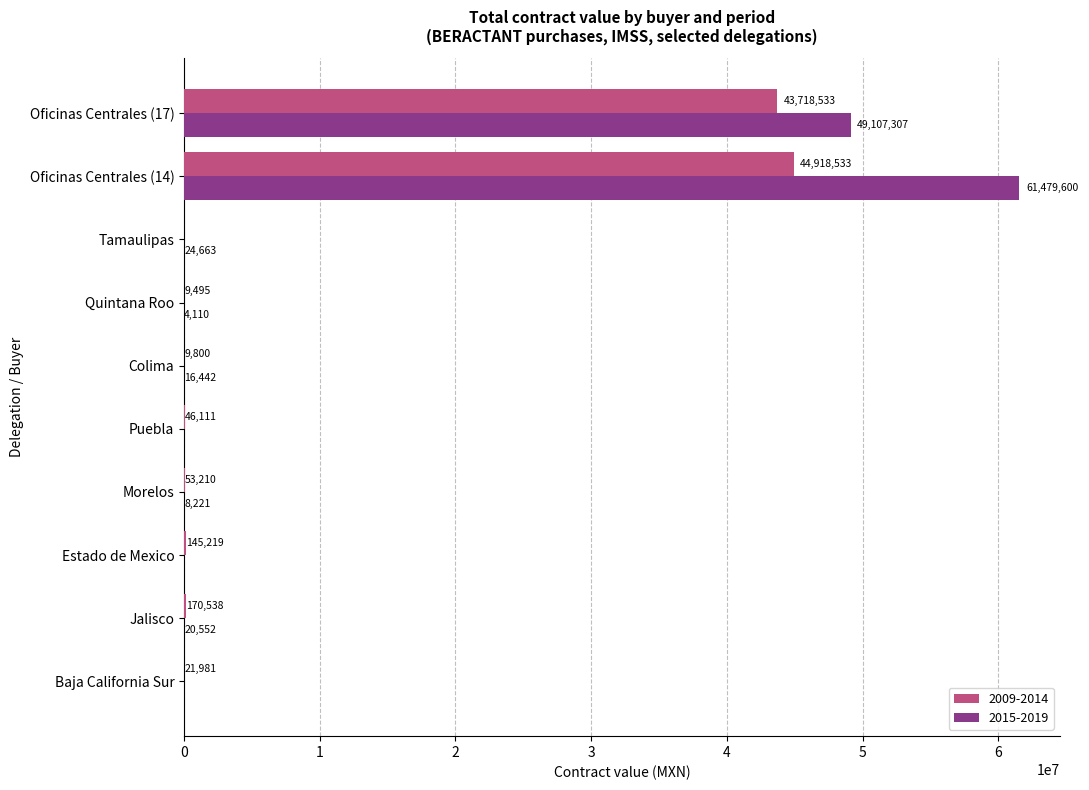

What is the approximate value of 2009-2014 at Estado de Mexico?

145218.6